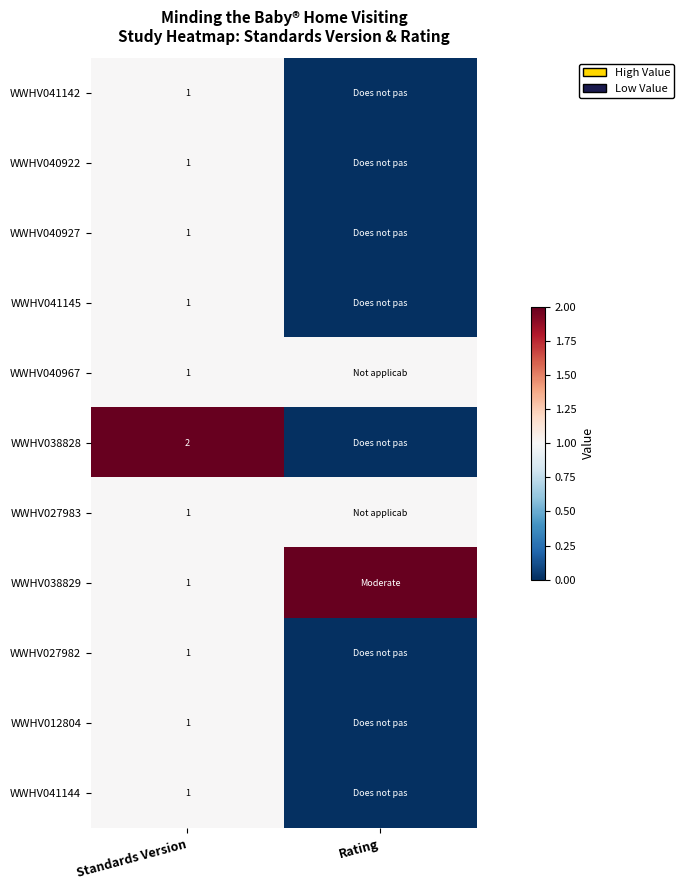

The WWHV041145 series shows 0 at Standards Version. True or false?

False